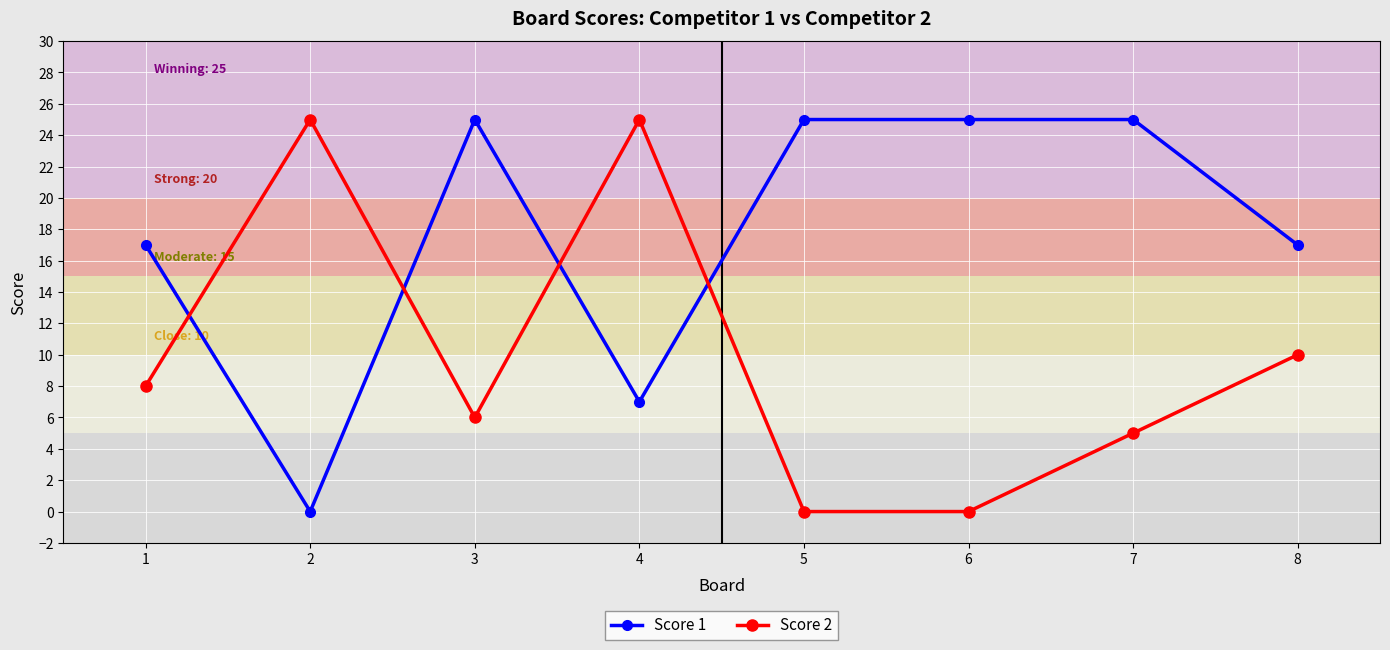

How many lines are shown in the chart?

2